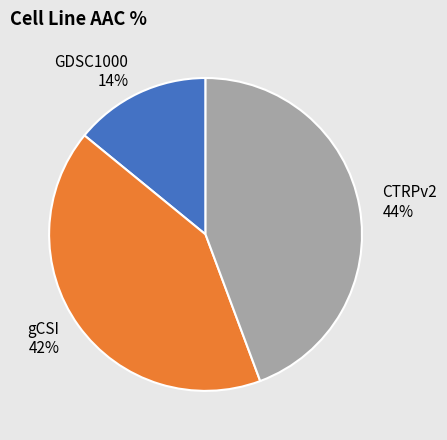

What percentage is the CTRPv2 slice, to the nearest percent?

44%